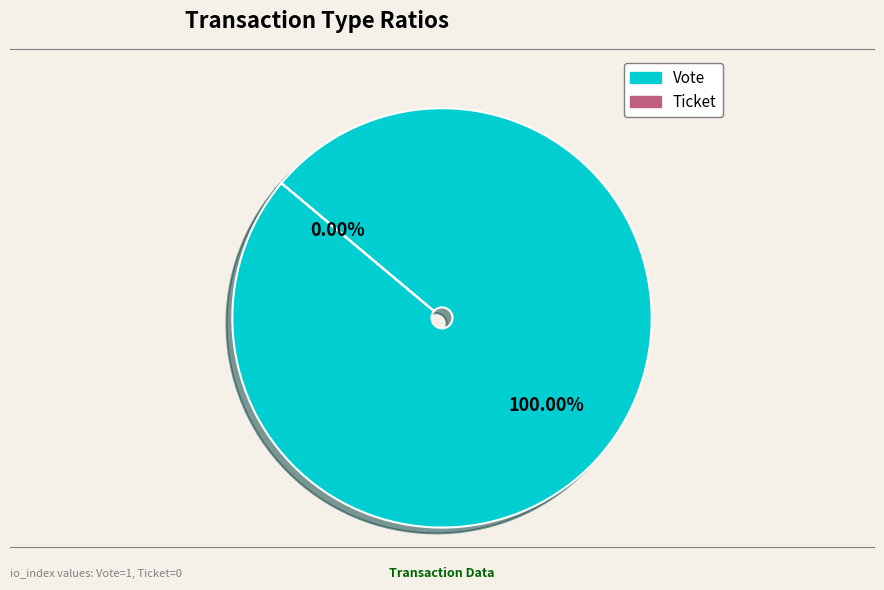

Between Ticket and Vote, which is larger?

Vote